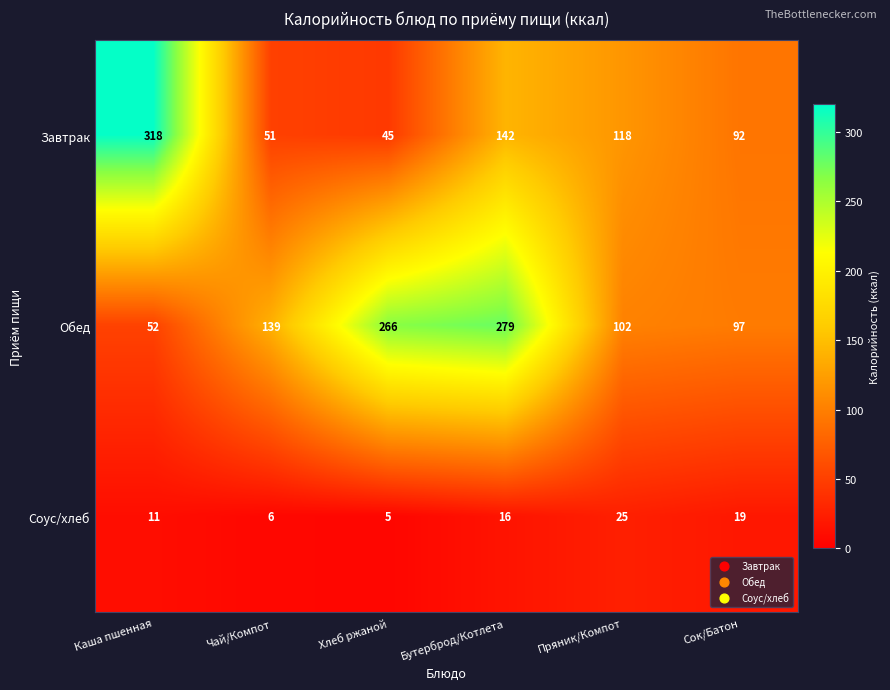

Reading left to right, extract all data points from this chart.

Завтрак: Каша пшенная=318	Чай/Компот=51	Хлеб ржаной=45	Бутерброд/Котлета=142	Пряник/Компот=118	Сок/Батон=92
Обед: Каша пшенная=52	Чай/Компот=139	Хлеб ржаной=266	Бутерброд/Котлета=279	Пряник/Компот=102	Сок/Батон=97
Соус/хлеб: Каша пшенная=11	Чай/Компот=6	Хлеб ржаной=5	Бутерброд/Котлета=16	Пряник/Компот=25	Сок/Батон=19